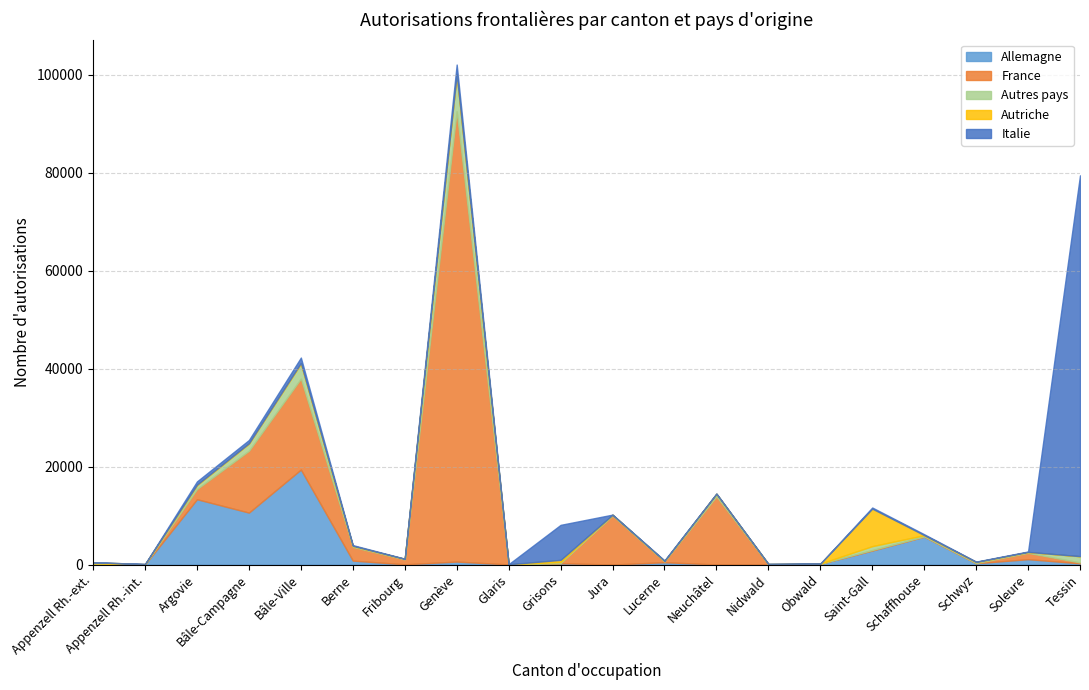

At which category is the sum across all series the highest?

Genève